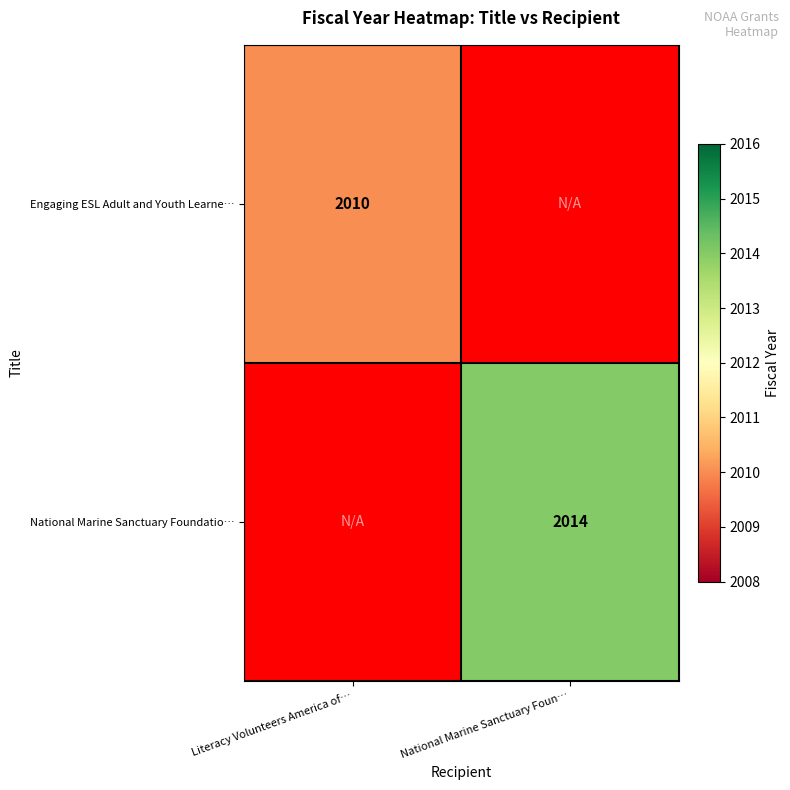

Is it true that Engaging ESL Adult and Youth Learne… equals 3389 at Literacy Volunteers America of…?

False